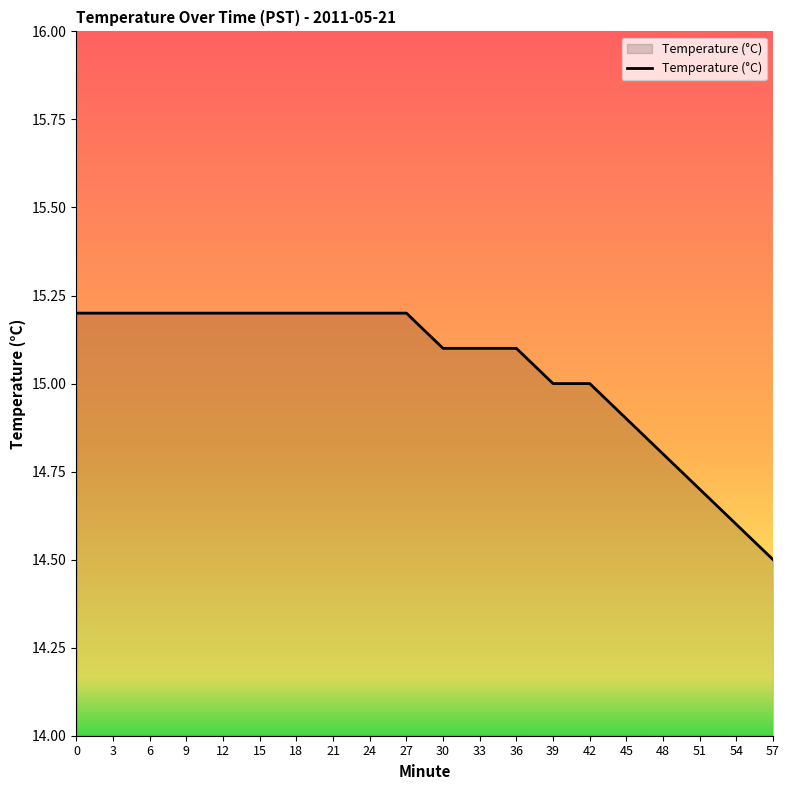

True or false: the data shows 15.1 at 36.

True